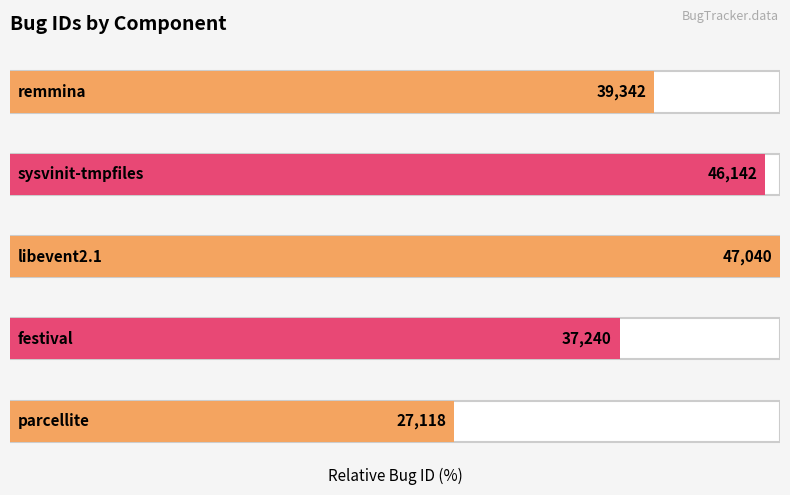

Where is the data nearest to the value 37079?

festival